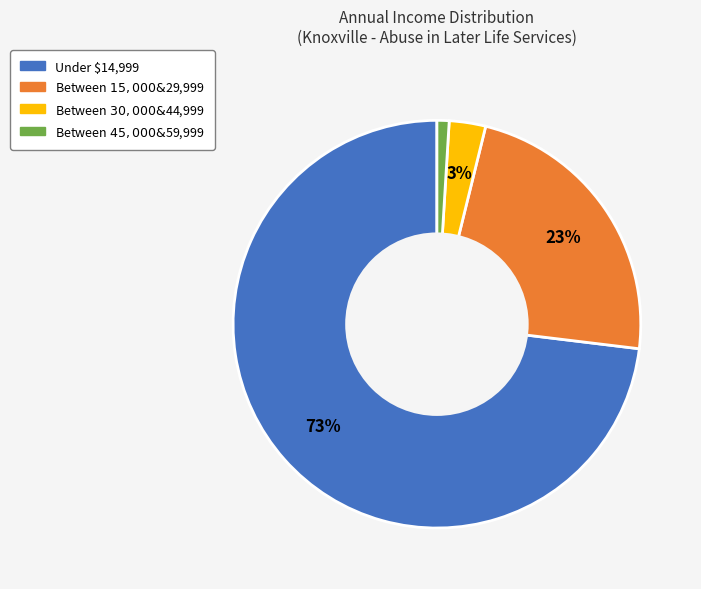

Which category has the biggest portion of the pie?

Under $14,999